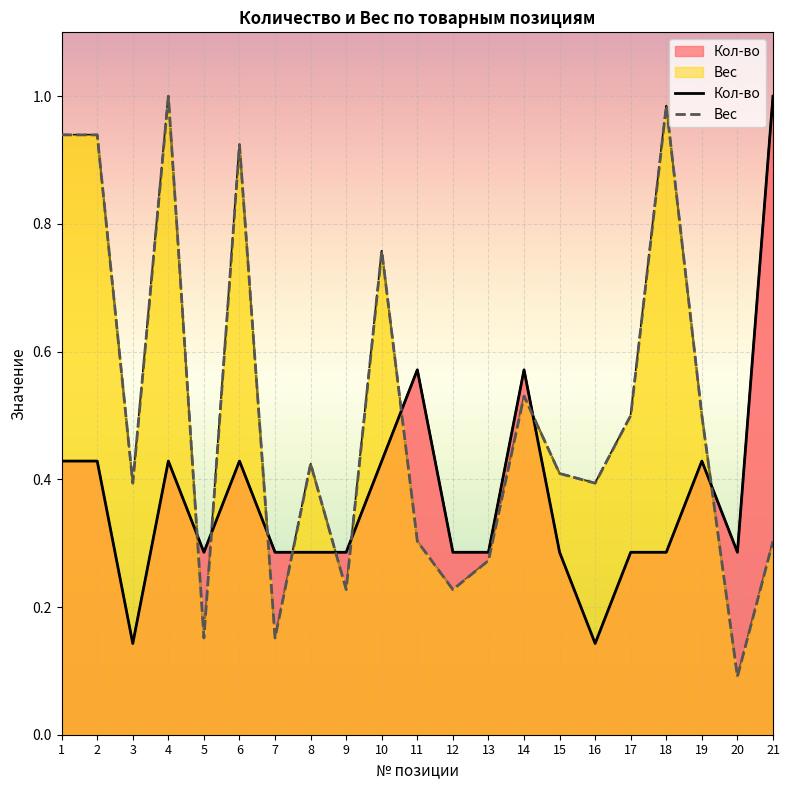

List the labels in order of Вес value, smallest first.

20, 5, 7, 9, 12, 13, 11, 21, 3, 16, 15, 8, 17, 19, 14, 10, 6, 1, 2, 18, 4